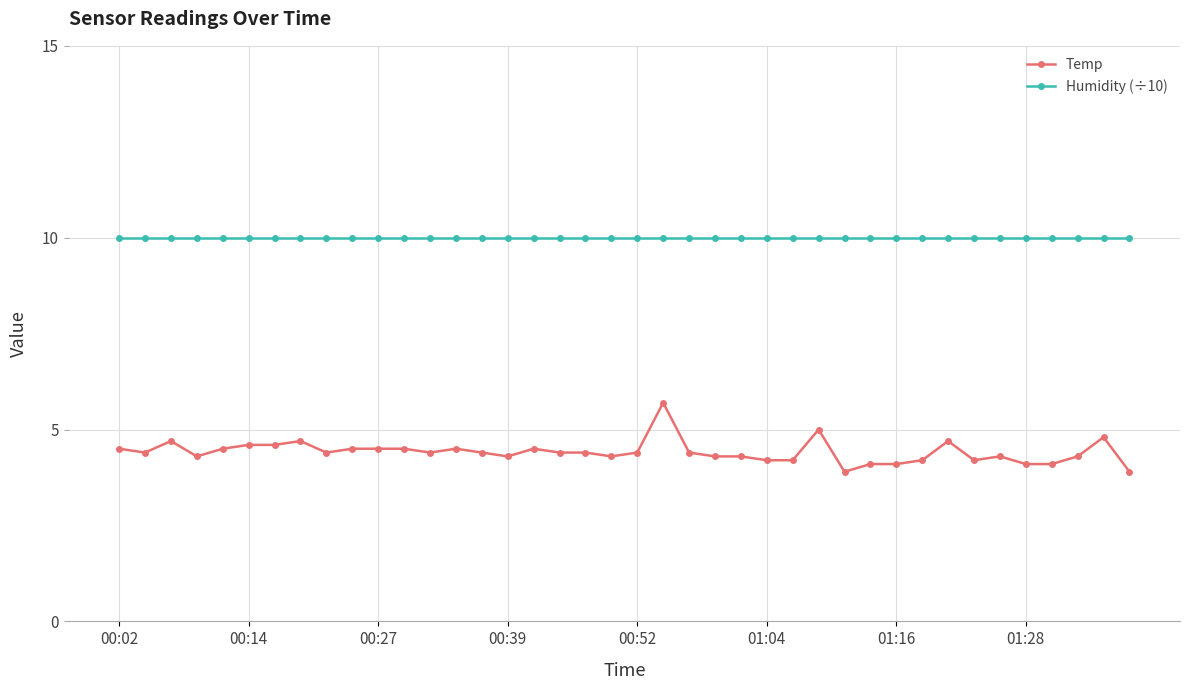

What are all the series names shown in the legend?

Temp, Humidity (÷10)